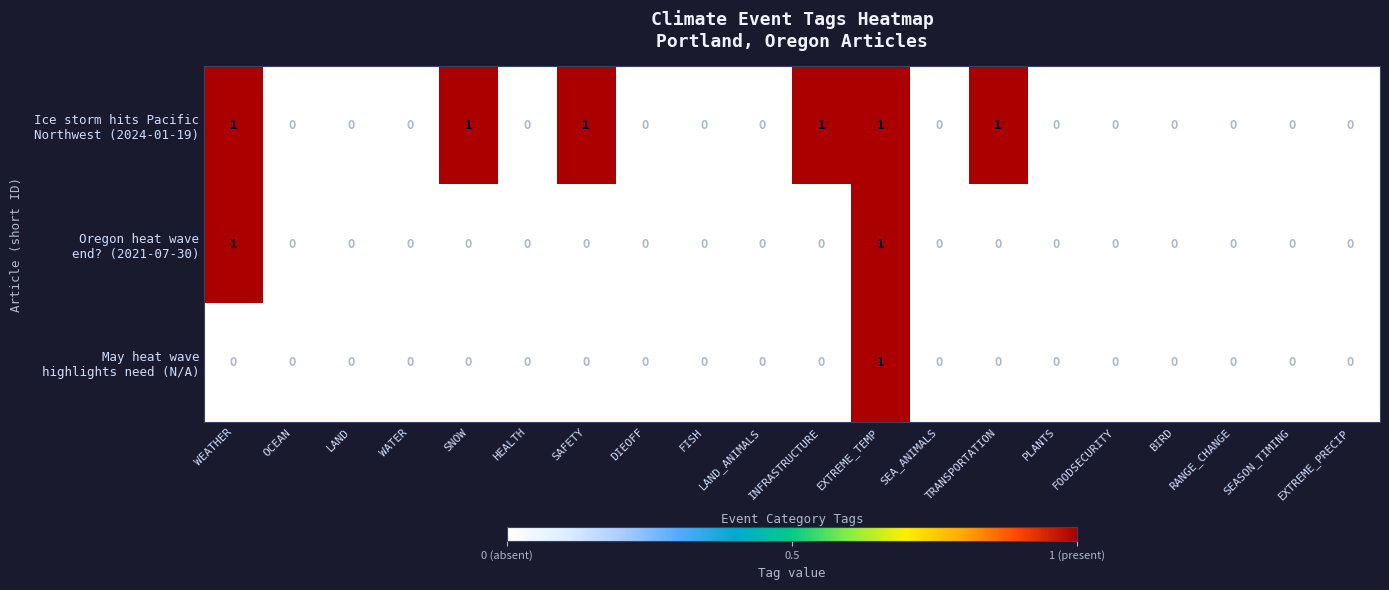

At which category is the sum across all series the highest?

EXTREME_TEMP